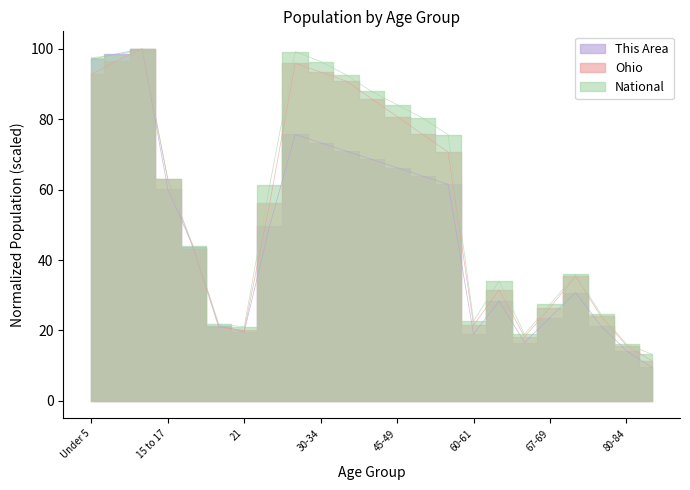

Where do This Area and Ohio first cross each other?

15 to 17 and 18-19